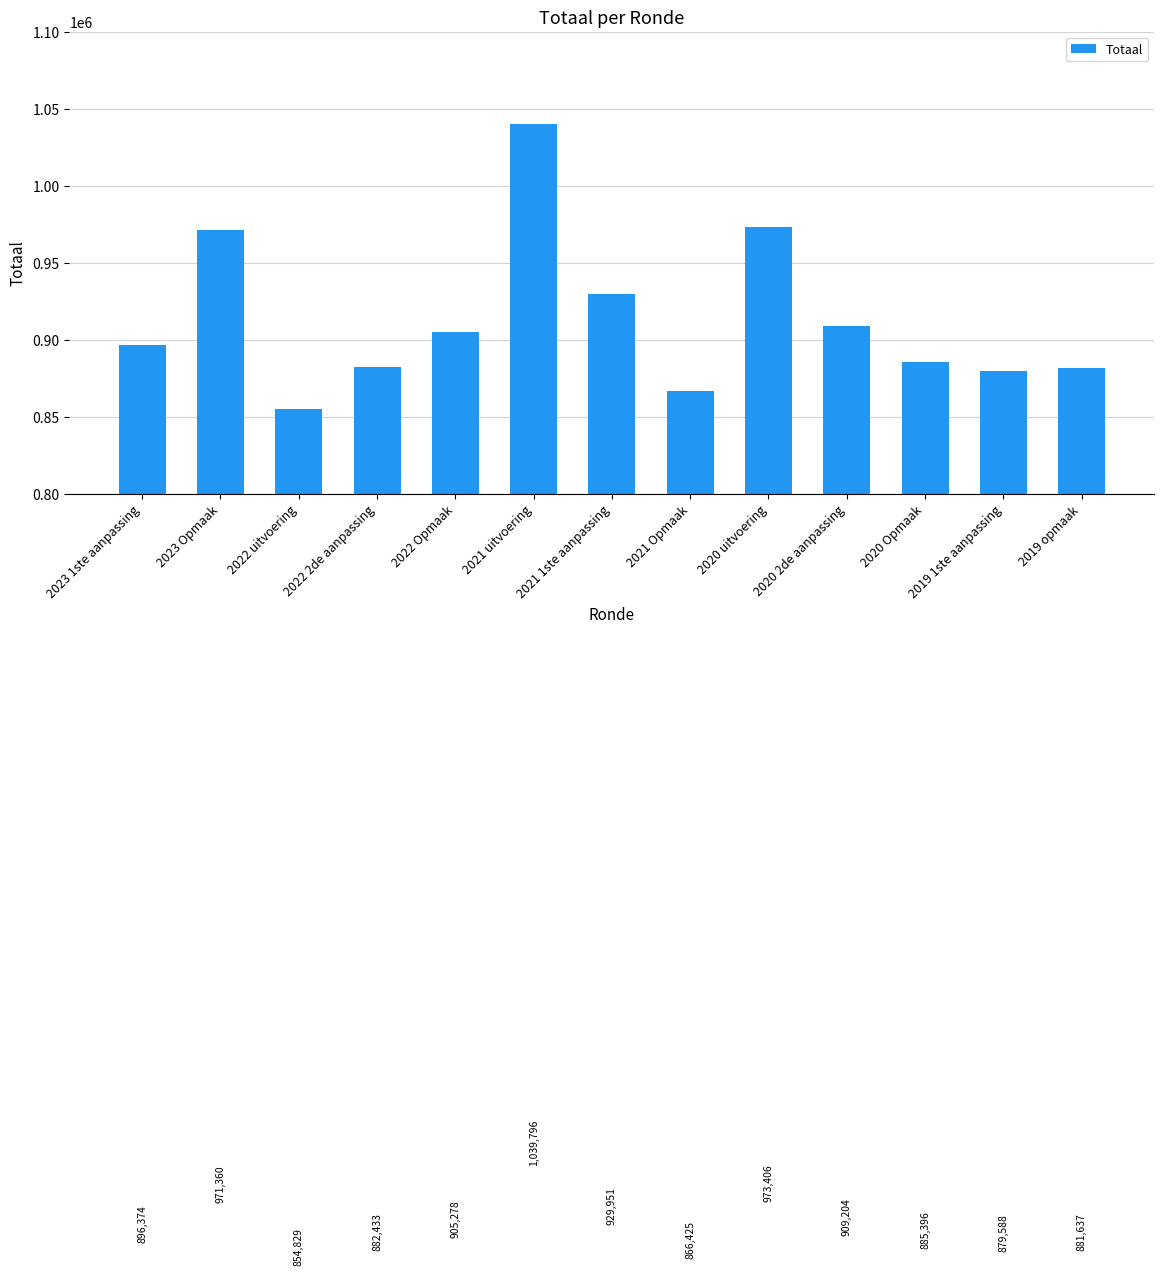

What is the ratio of the value at 2019 1ste aanpassing to the value at 2022 2de aanpassing?

1.0